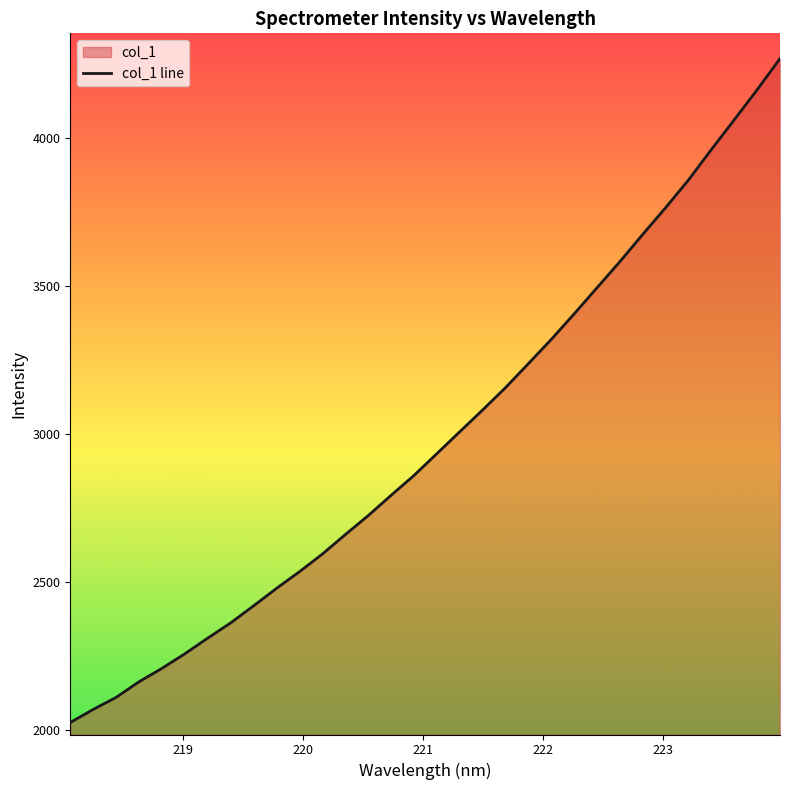

What is the minimum value shown in the chart?

2025.1